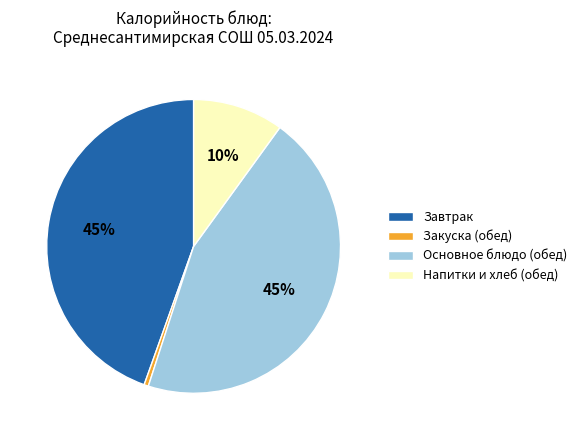

Is there a majority slice in this chart?

No